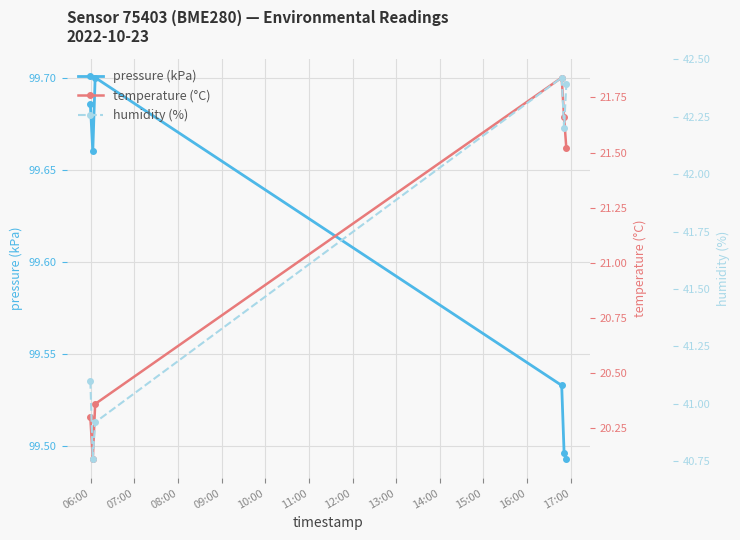

How many lines are shown in the chart?

3